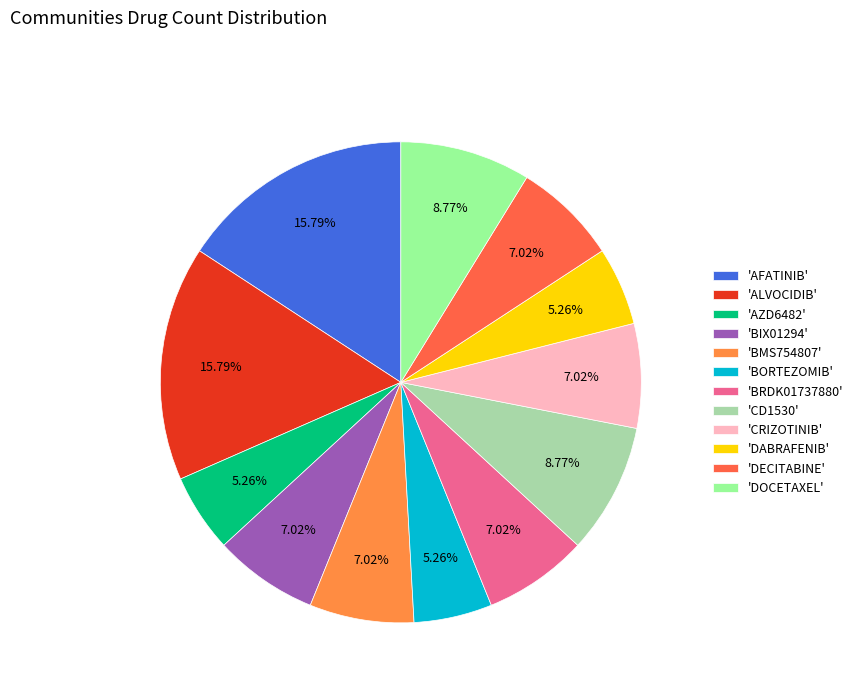

To the nearest percent, what is the average slice percentage?

8%